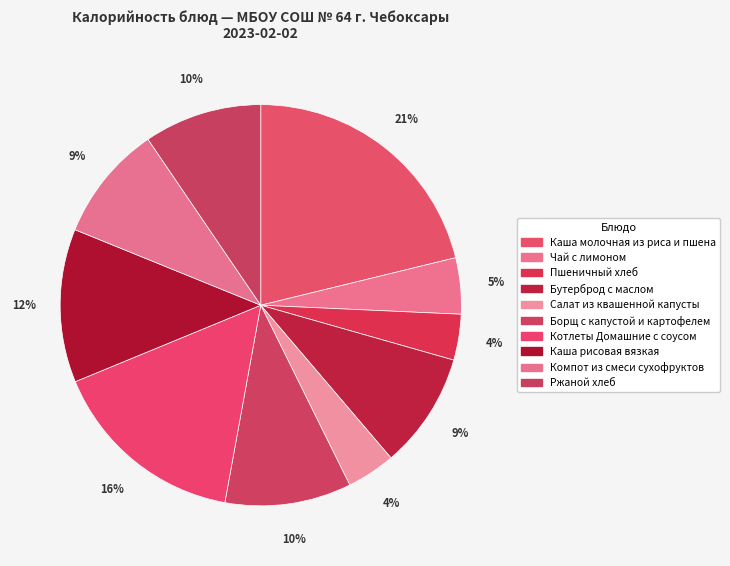

Is it true that Борщ с капустой и картофелем is 1% of the pie?

False